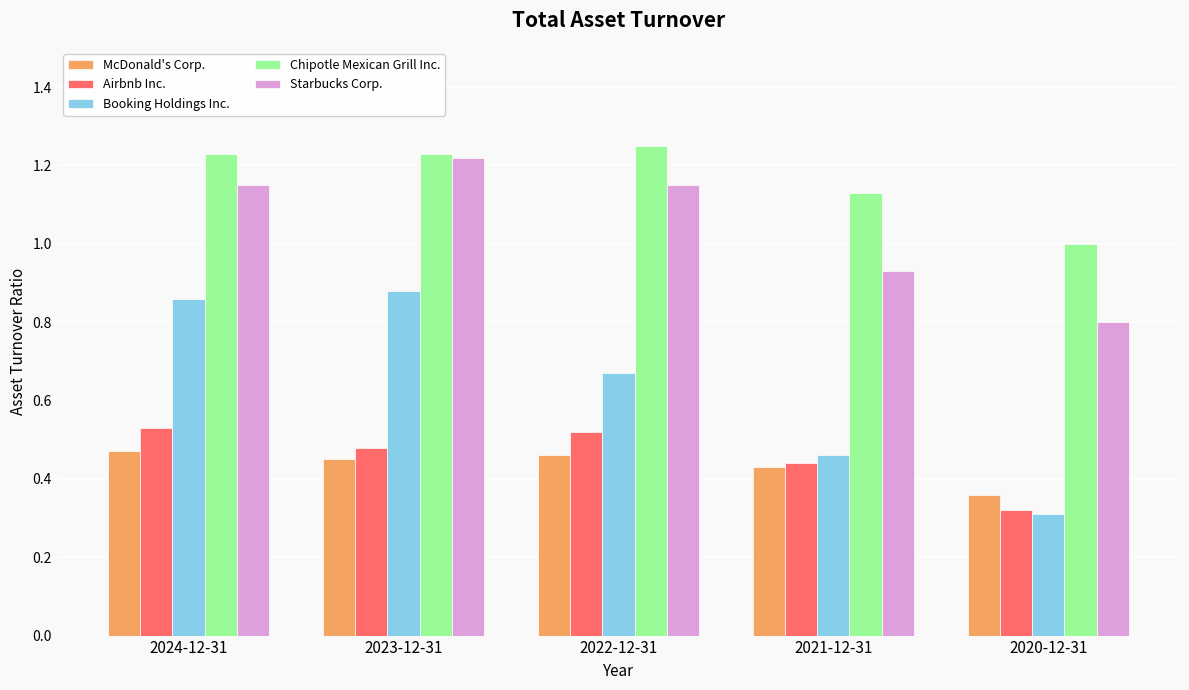

What is the difference between the highest and lowest values at 2024-12-31?

0.8